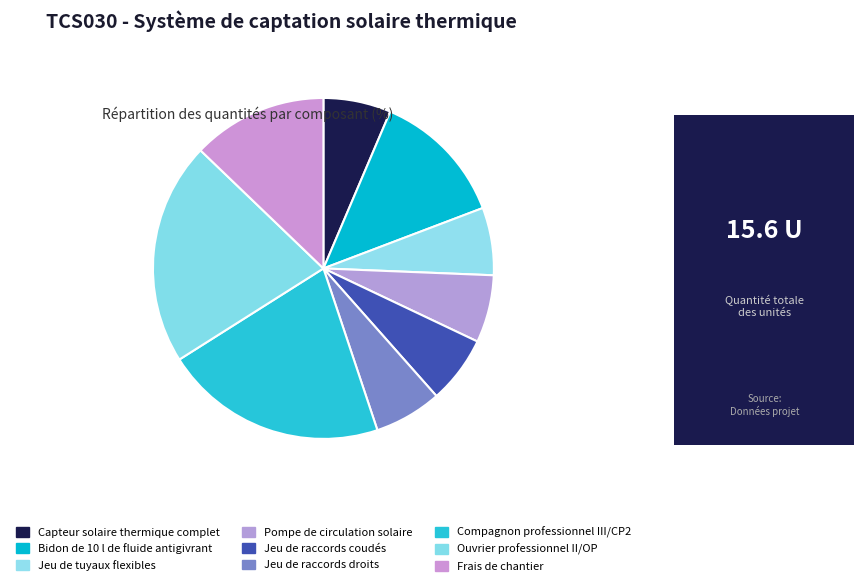

To the nearest percent, what portion does Frais de chantier represent?

13%